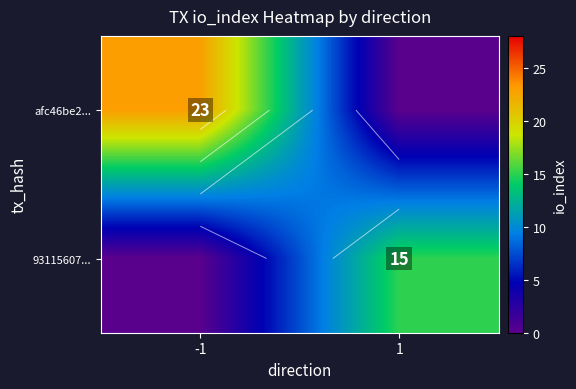

What is the spread (max minus min) of values at 1?

15